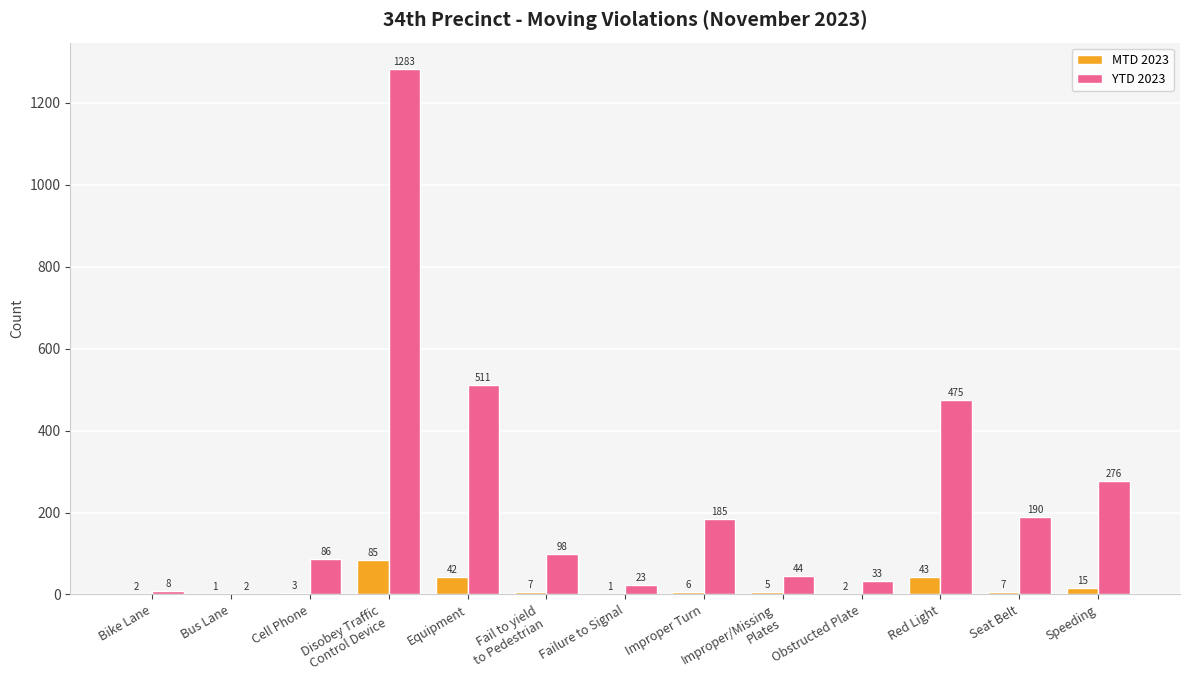

True or false: YTD 2023 has a value of 511 at Equipment.

True